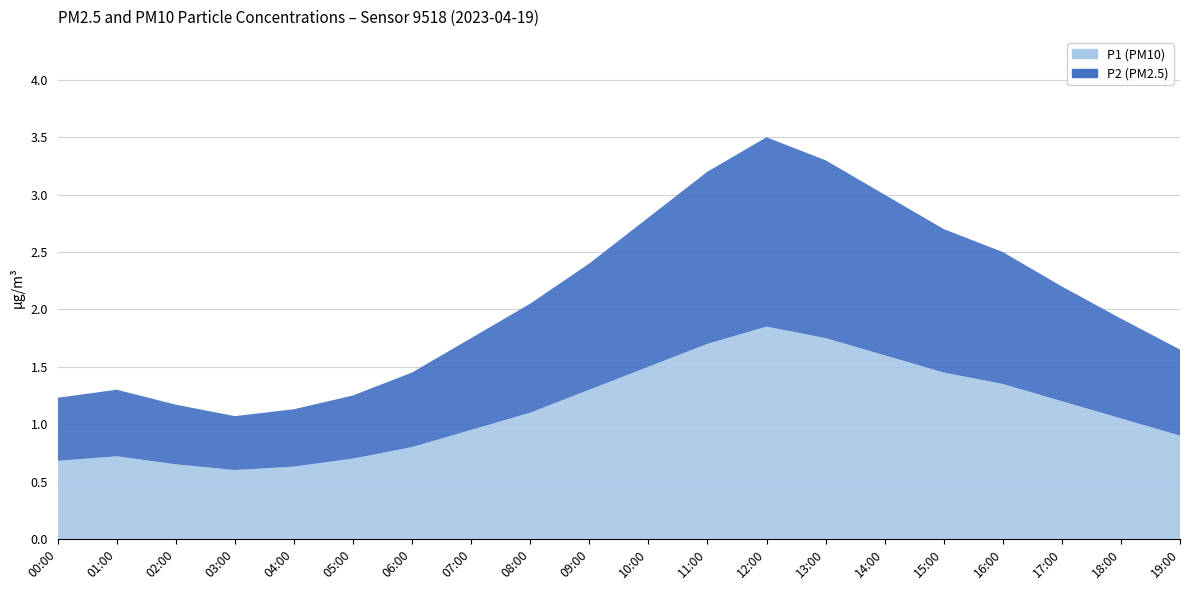

Reading left to right, list all the values displayed in this chart.

P1: 00:00=0.7	01:00=0.7	02:00=0.7	03:00=0.6	04:00=0.6	05:00=0.7	06:00=0.8	07:00=0.9	08:00=1.1	09:00=1.3	10:00=1.5	11:00=1.7	12:00=1.9	13:00=1.8	14:00=1.6	15:00=1.4	16:00=1.4	17:00=1.2	18:00=1.1	19:00=0.9
P2: 00:00=0.6	01:00=0.6	02:00=0.5	03:00=0.5	04:00=0.5	05:00=0.6	06:00=0.7	07:00=0.8	08:00=0.9	09:00=1.1	10:00=1.3	11:00=1.5	12:00=1.6	13:00=1.6	14:00=1.4	15:00=1.2	16:00=1.1	17:00=1.0	18:00=0.9	19:00=0.8